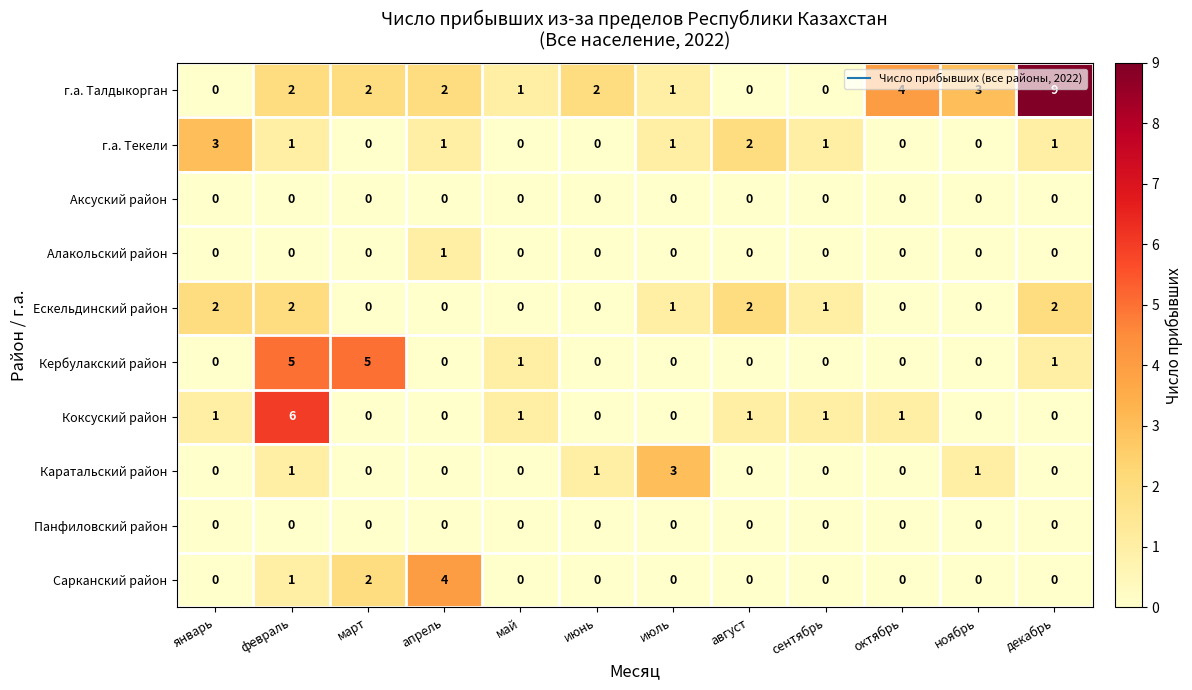

What is the sum of all Коксуский район values?

11